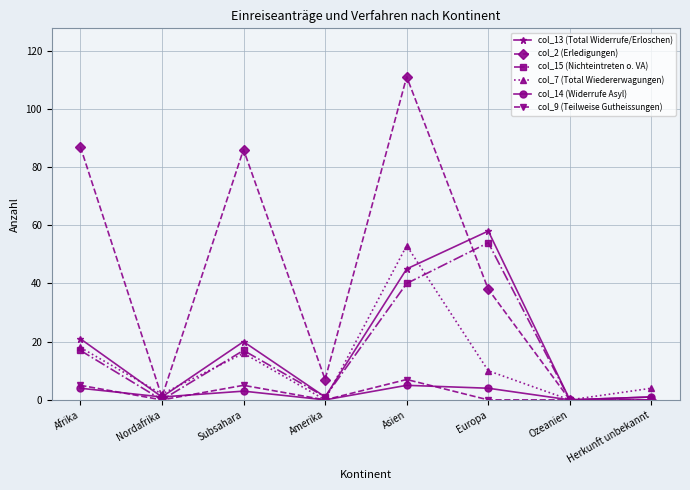

At which category does col_7 (Total Wiedererwagungen) reach its first local valley?

Nordafrika